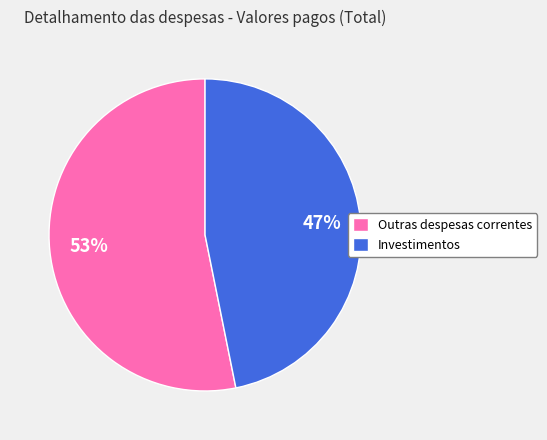

Is the sum of Outras despesas correntes and Investimentos greater than half?

Yes